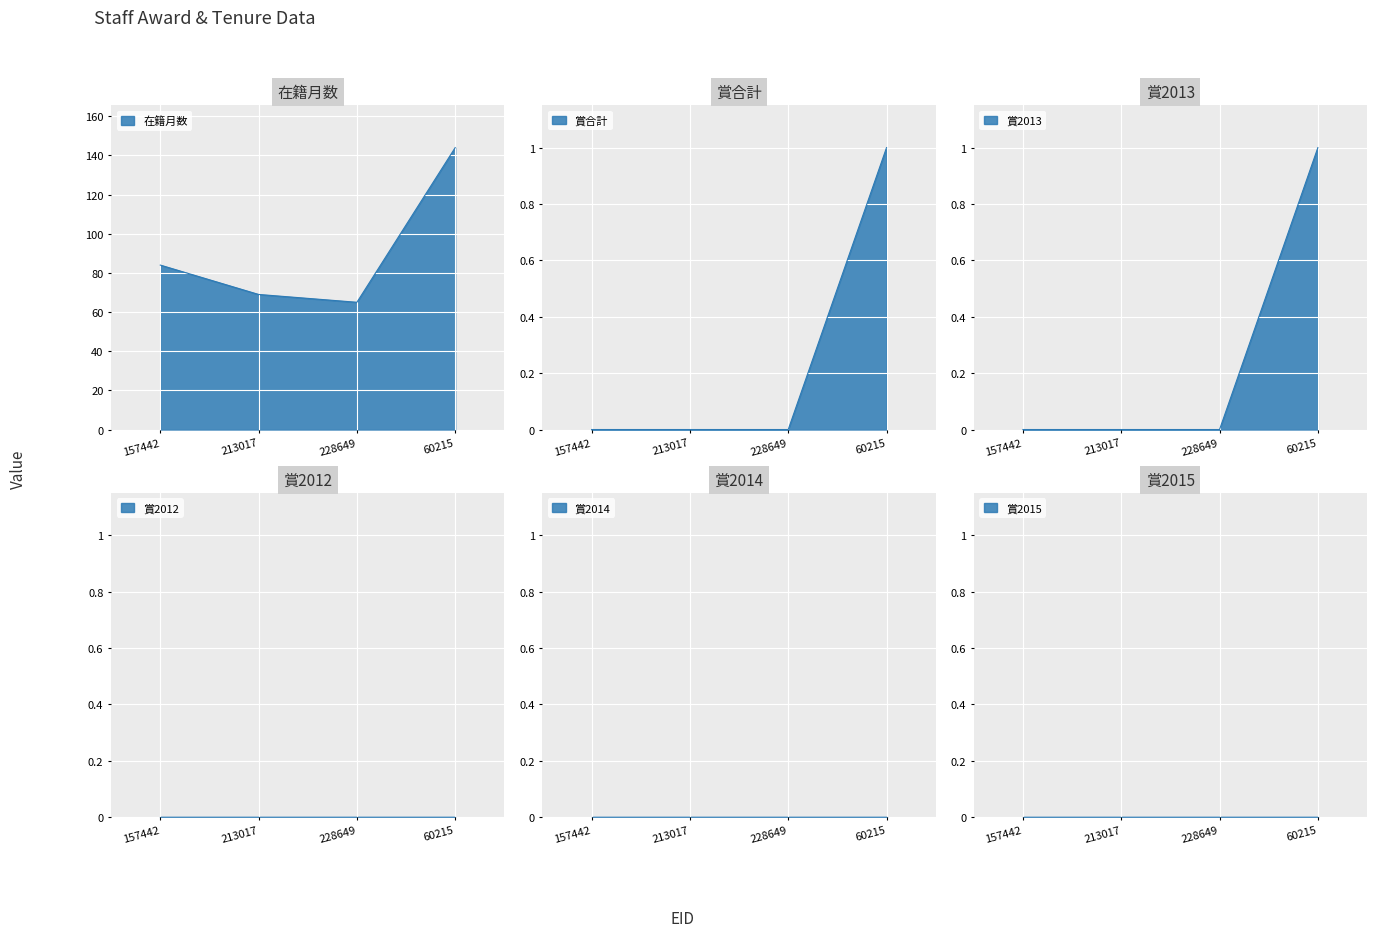

At which category does the chart reach its peak across all series?

60215